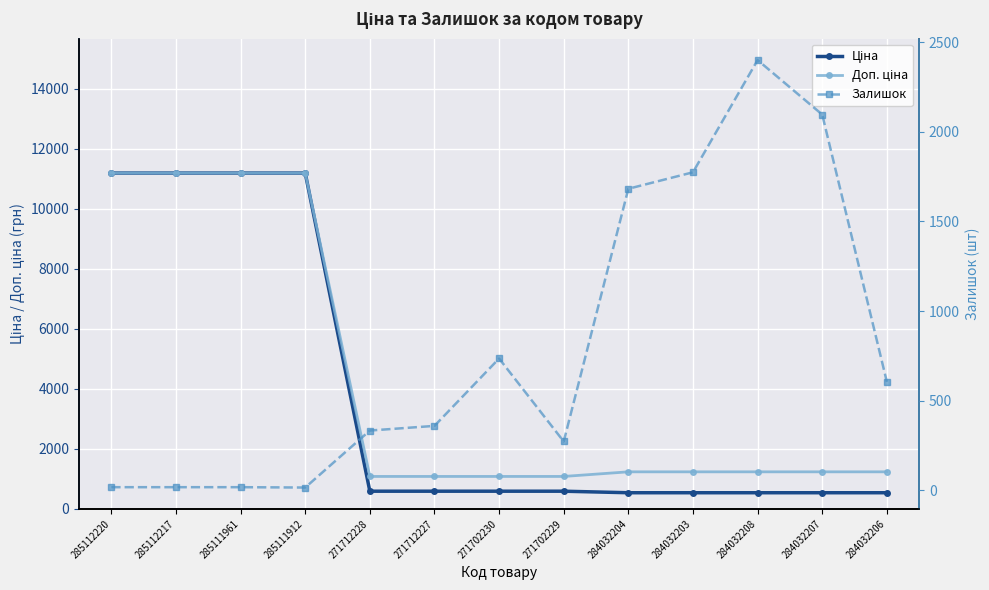

Is this an area chart (filled region under the line)?

No